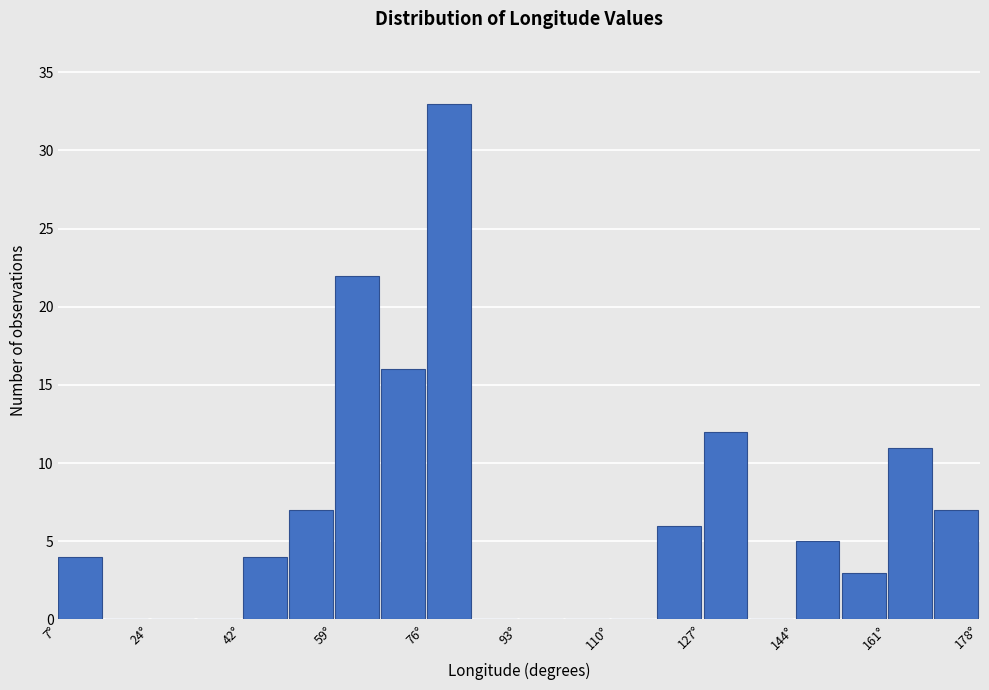

Reading left to right, list every bar in this chart as the range it spans on the x-axis followed by its height. Neither the bar edges nor the heights are printed on the chart, so give them approximately, as read against the axes.

8 to 16: 4
16 to 24: 0
24 to 34: 0
34 to 42: 0
42 to 50: 4
50 to 60: 7
60 to 68: 22
68 to 76: 16
76 to 84: 33
84 to 94: 0
94 to 102: 0
102 to 110: 0
110 to 118: 0
118 to 128: 6
128 to 136: 12
136 to 144: 0
144 to 152: 5
152 to 162: 3
162 to 170: 11
170 to 178: 7